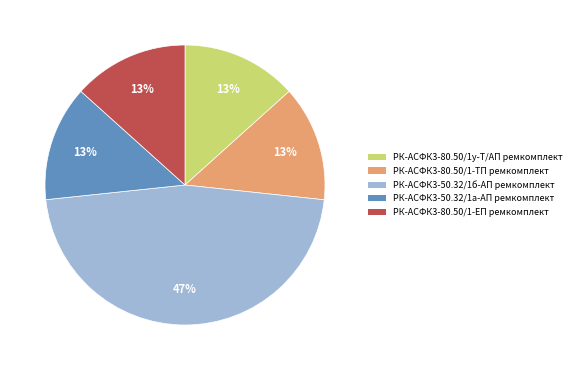

To the nearest percent, what portion does РК-АСФК3-50.32/1б-АП ремкомплект represent?

47%